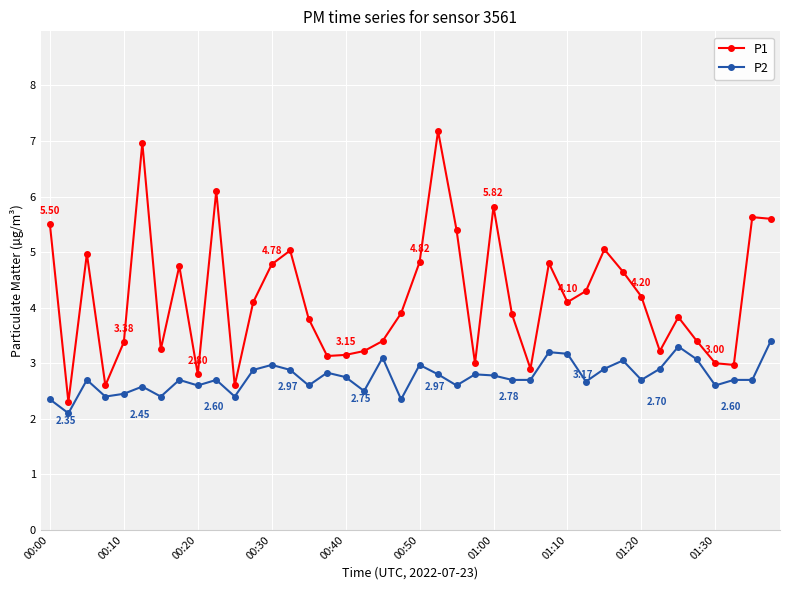

True or false: P1 and P2 intersect in this chart.

False